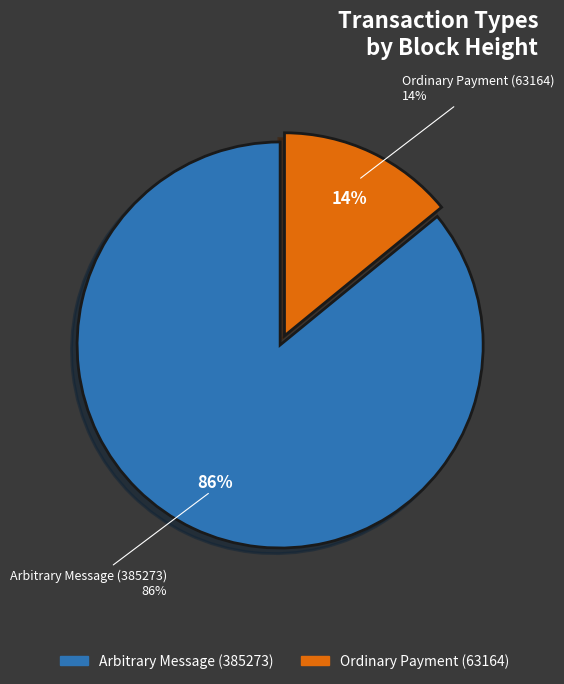

What is the smallest slice in the pie chart?

Ordinary Payment (63164)